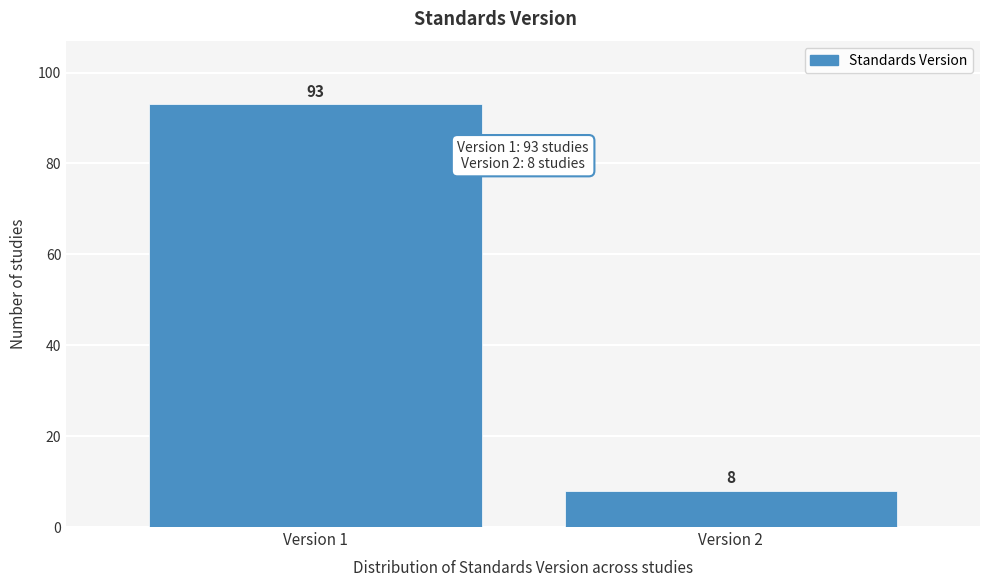

Reading right to left, what are all the values shown in this chart?

8	93